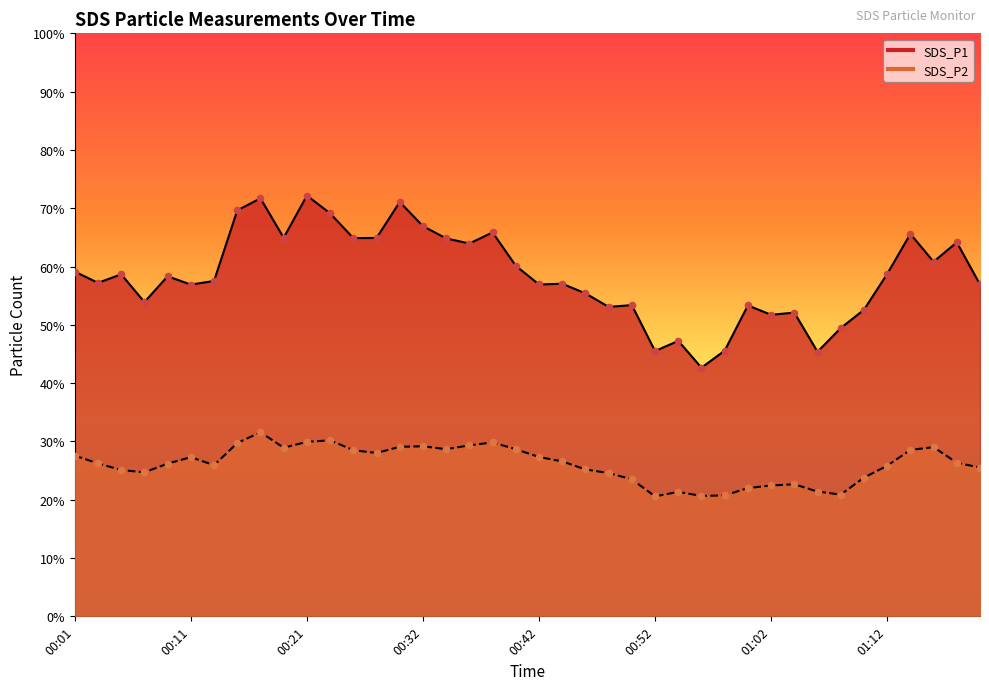

Which series has the widest spread of Y values?

SDS_P1